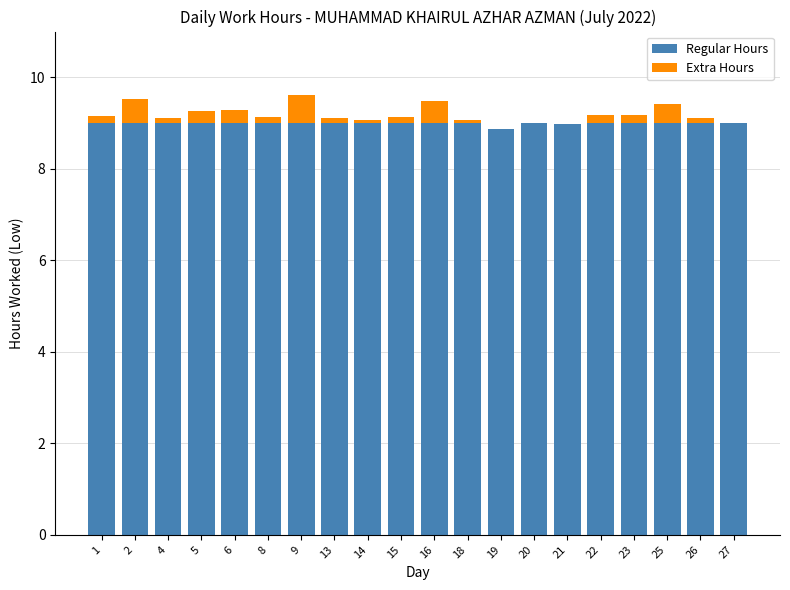

Does the chart contain stacked bars?

Yes